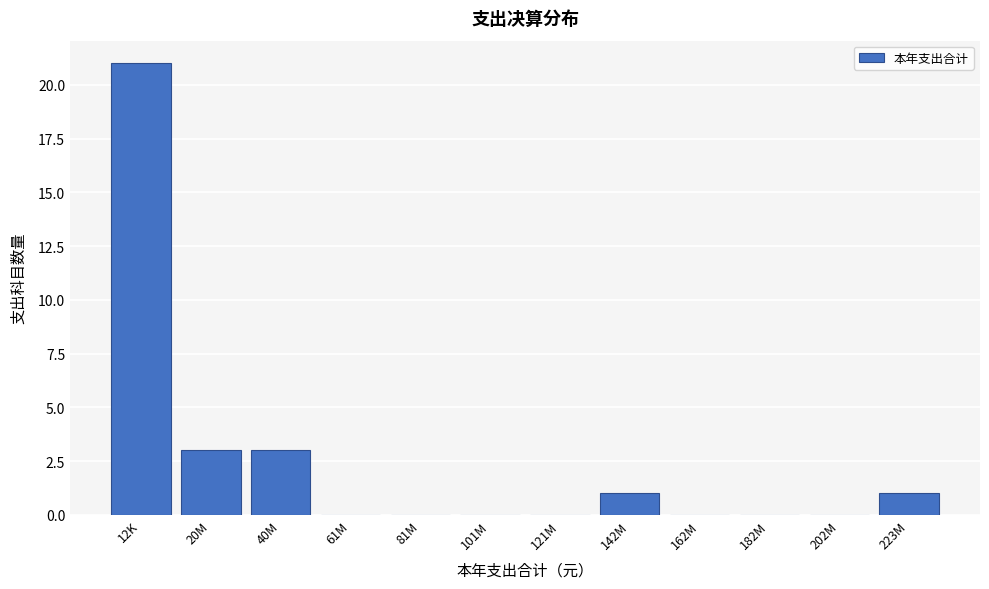

Reading left to right, extract all data points from this chart.

12K=21	20M=3	40M=3	61M=0	81M=0	101M=0	121M=0	142M=1	162M=0	182M=0	202M=0	223M=1